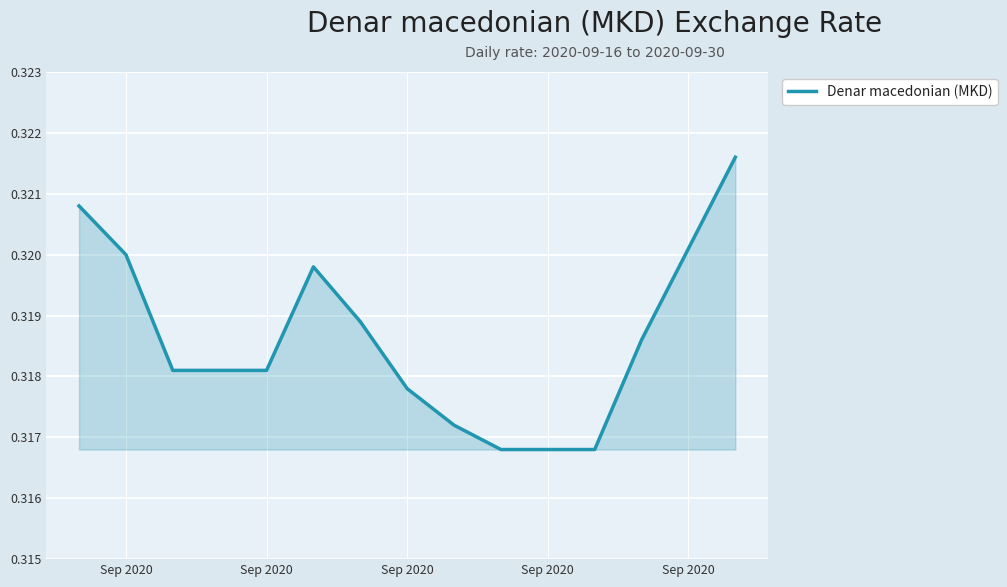

How many values are between 0 and 1?

15